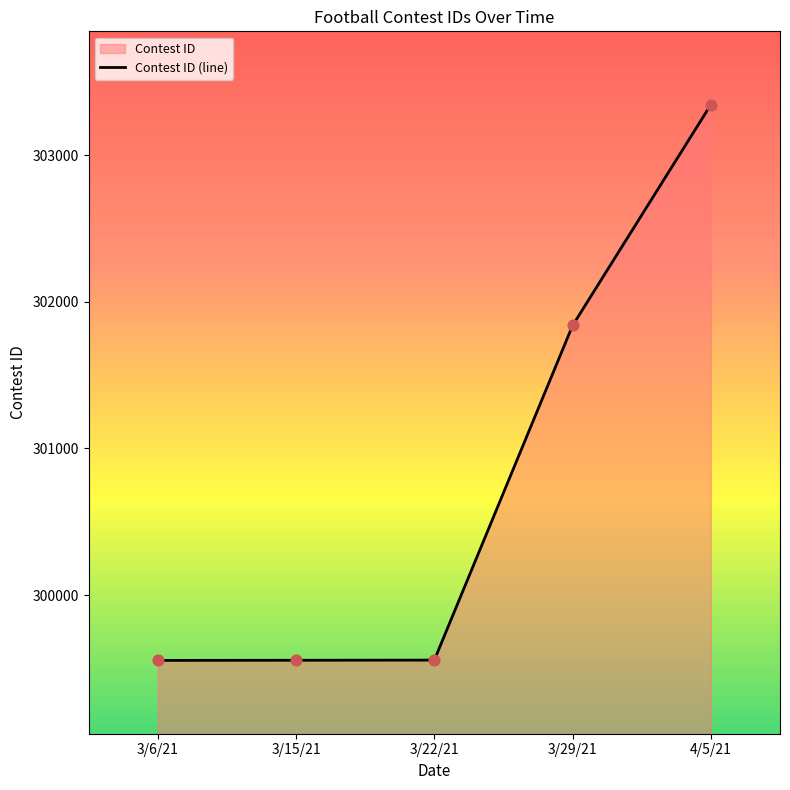

Which has a higher value, 3/22/21 or 4/5/21?

4/5/21